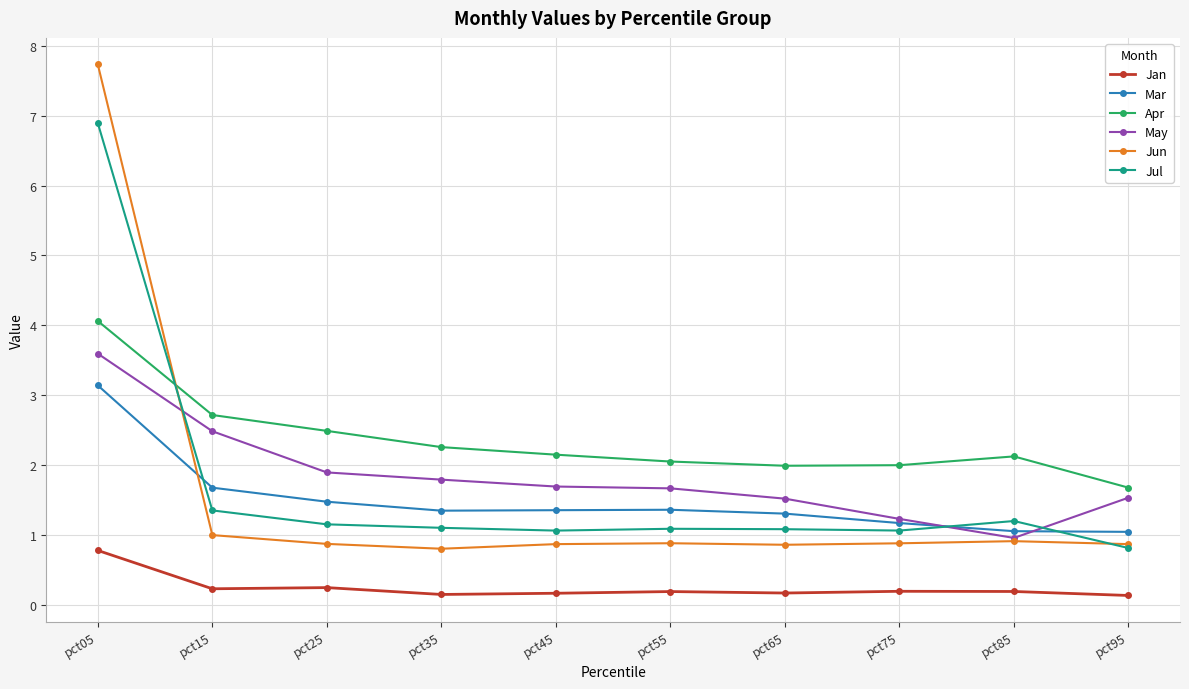

What is the difference between the highest and lowest values at pct45?

2.0